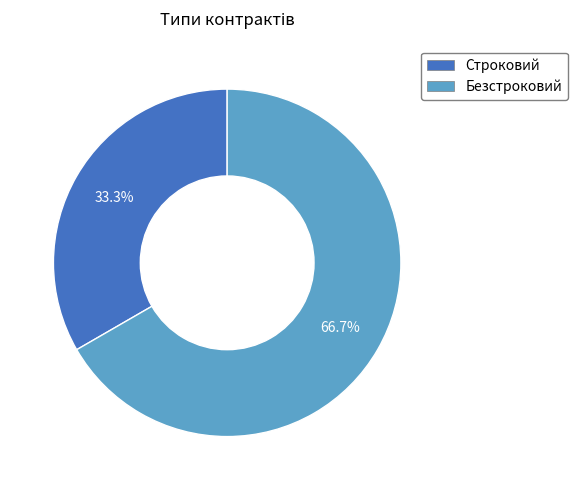

Which has a higher value, Безстроковий or Строковий?

Безстроковий